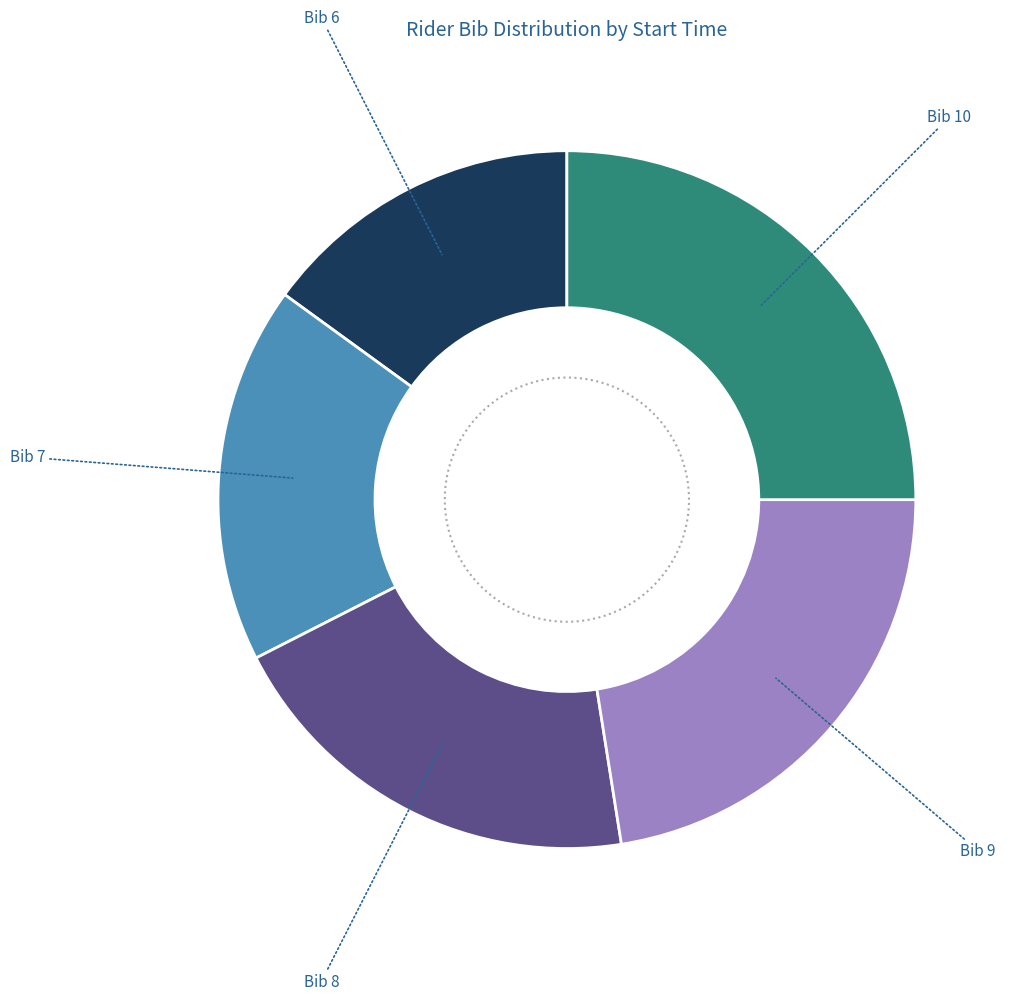

How many slices are in this pie chart?

5